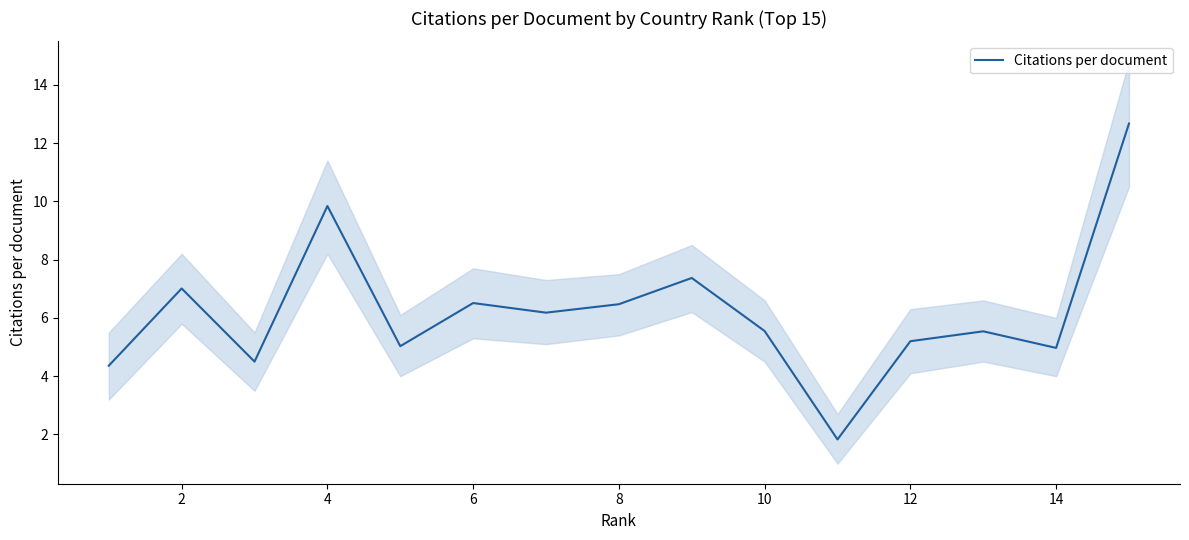

What is the lowest value of the Citations per document series?

1.8